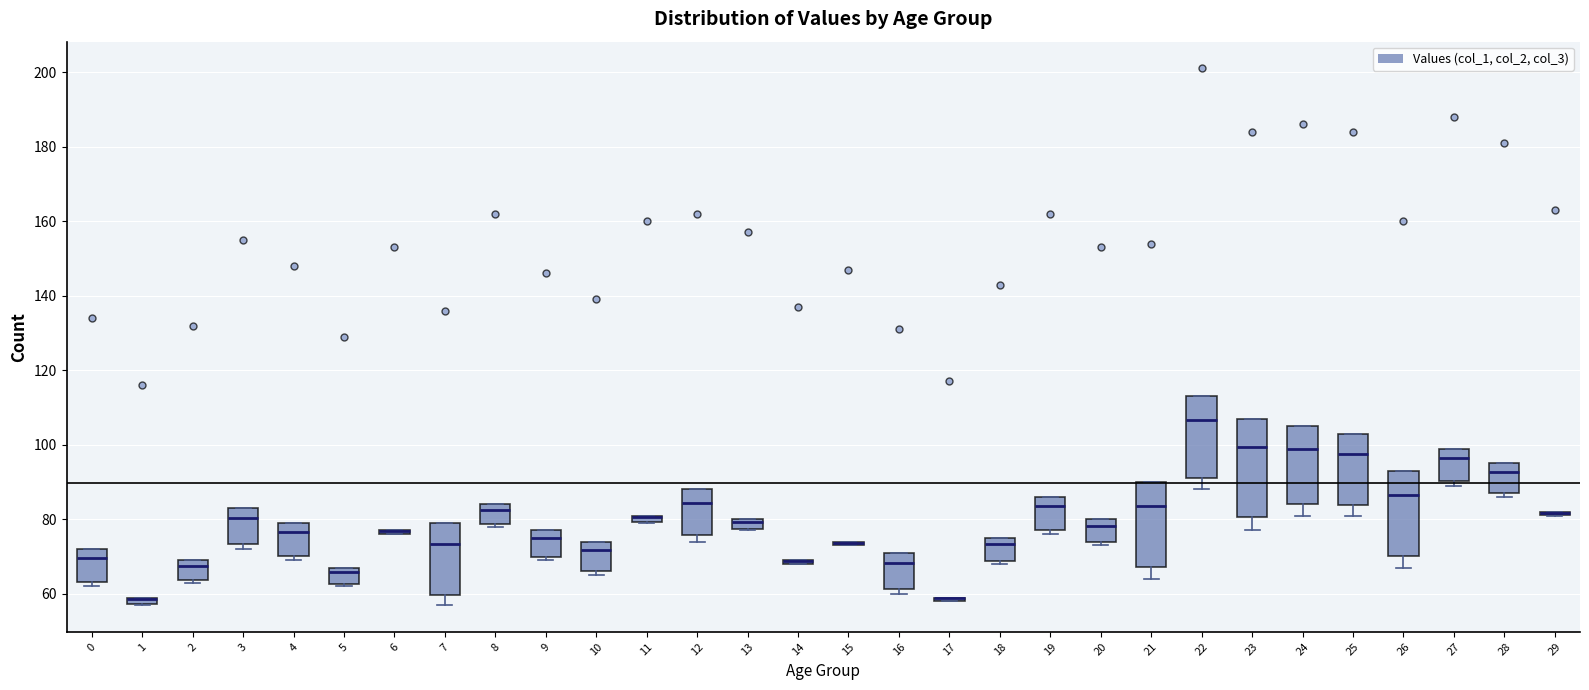

Which box is the tallest, from its lower edge to its upper edge?

23